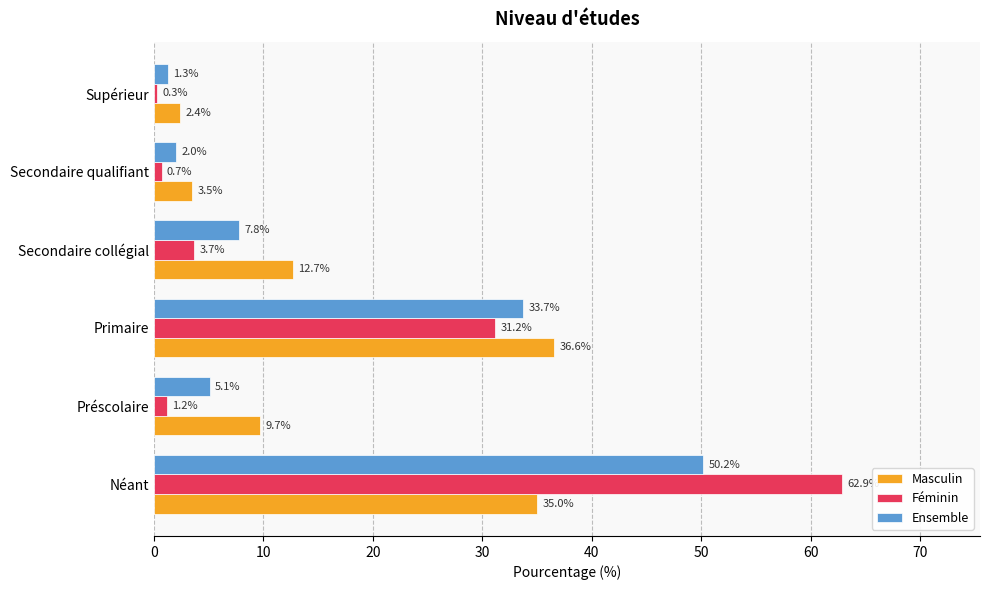

Which series has the largest range (max minus min)?

Féminin